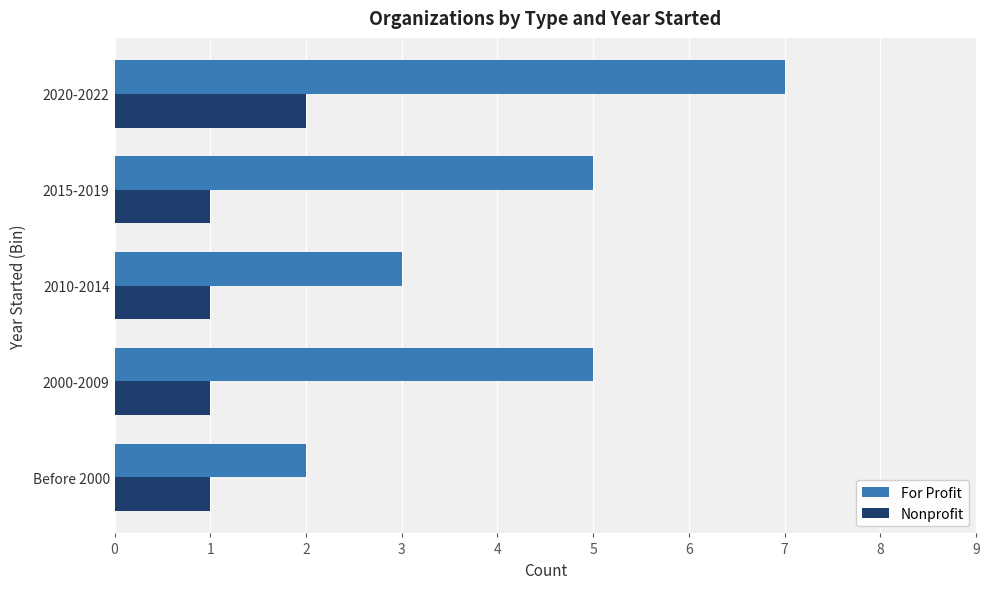

What is the average value of the For Profit series?

4